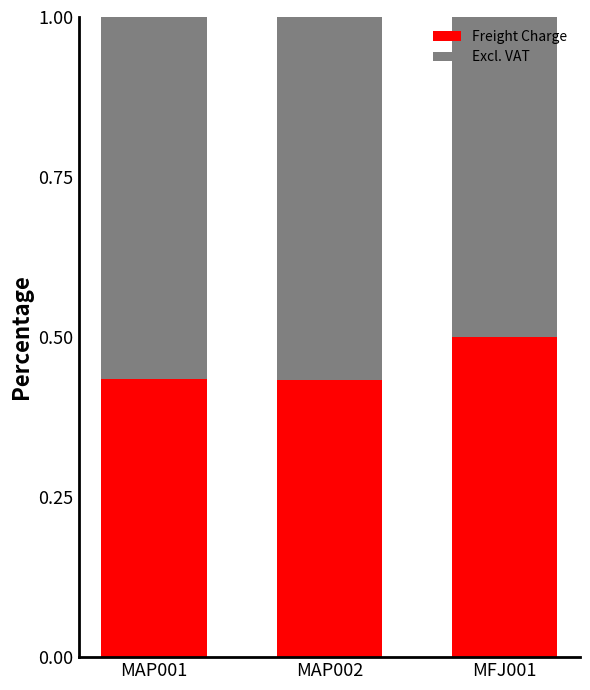

What is the difference between the Freight Charge values at MAP002 and MFJ001?

0.1